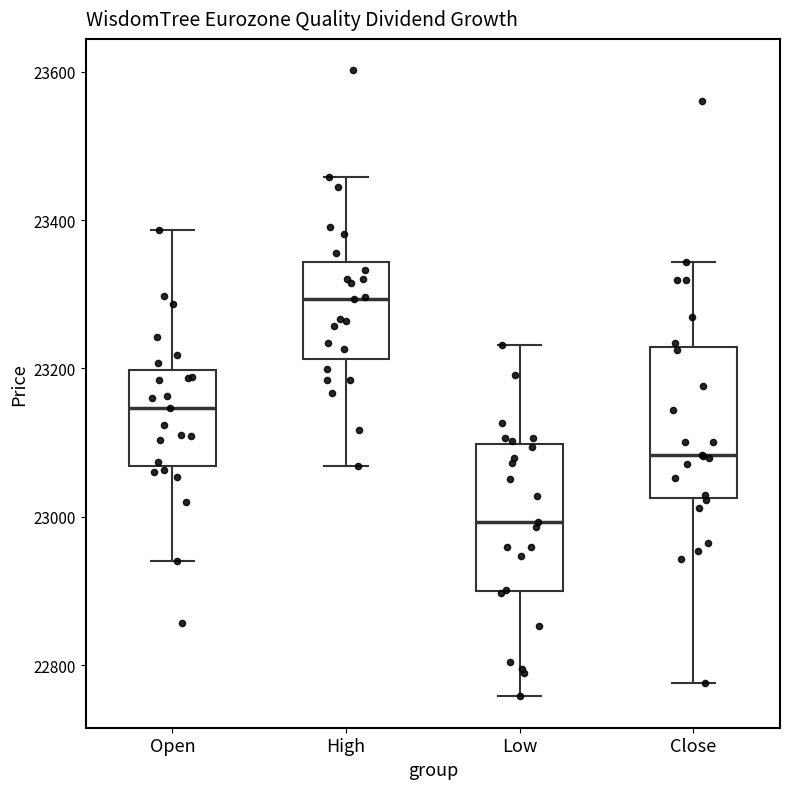

Which box's median line is the highest?

High